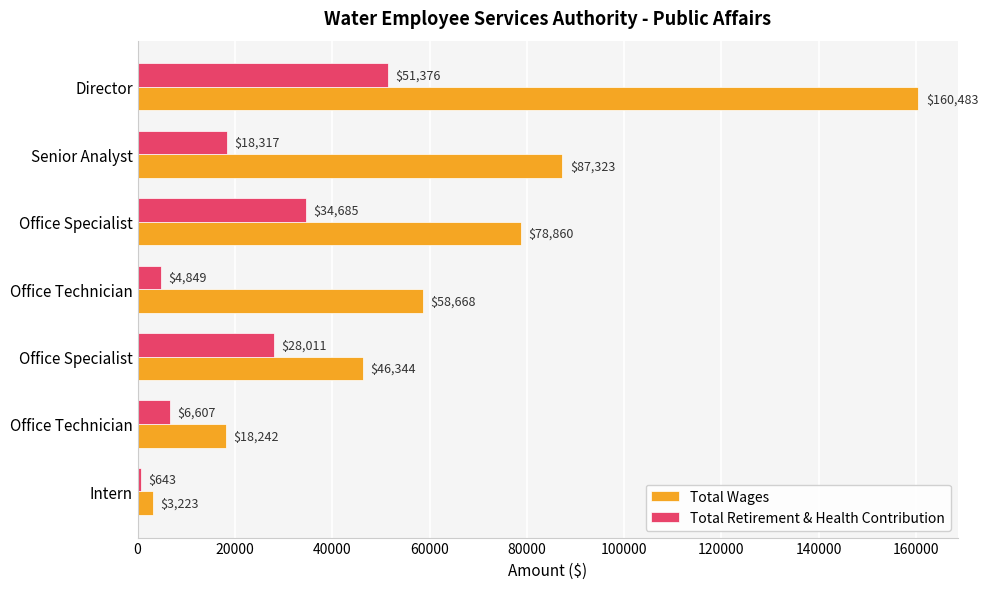

Count the number of data series in this chart.

2